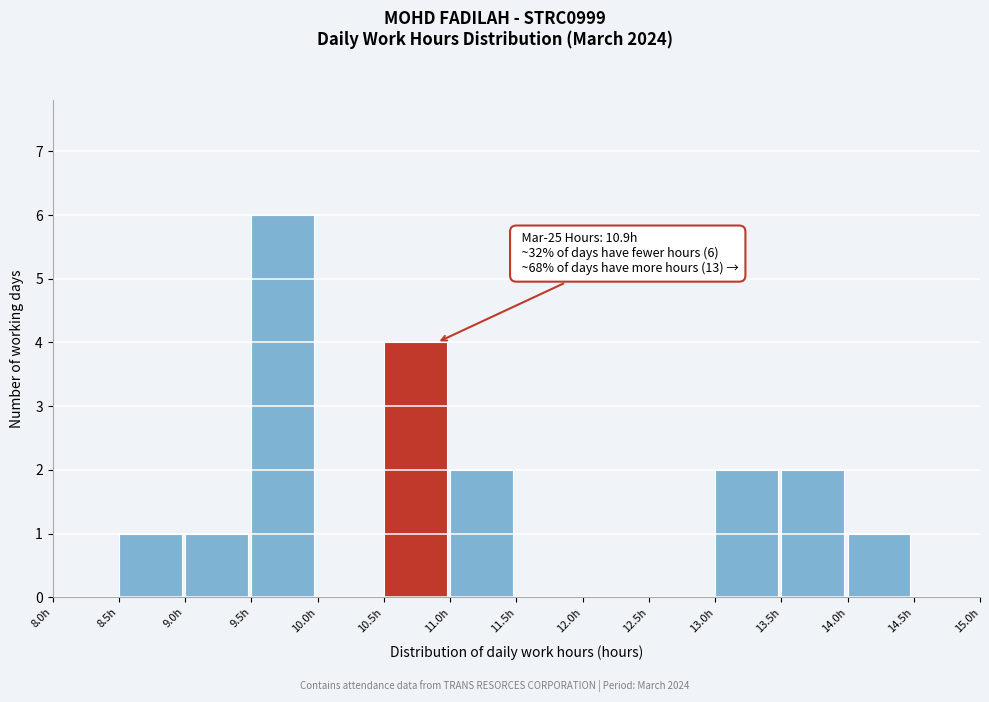

Which range on the x-axis has the tallest bar?

9.5 to 10.0